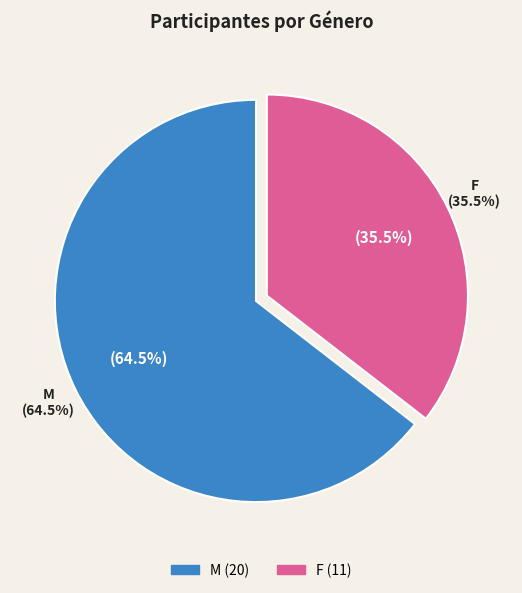

Is there a majority slice in this chart?

Yes